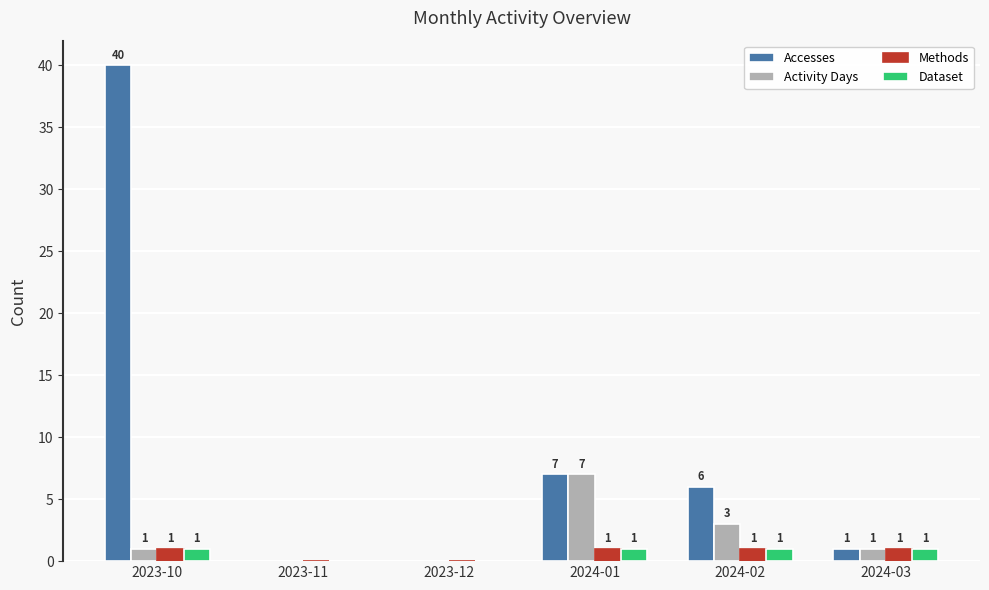

Which category has the highest value across all series?

2023-10